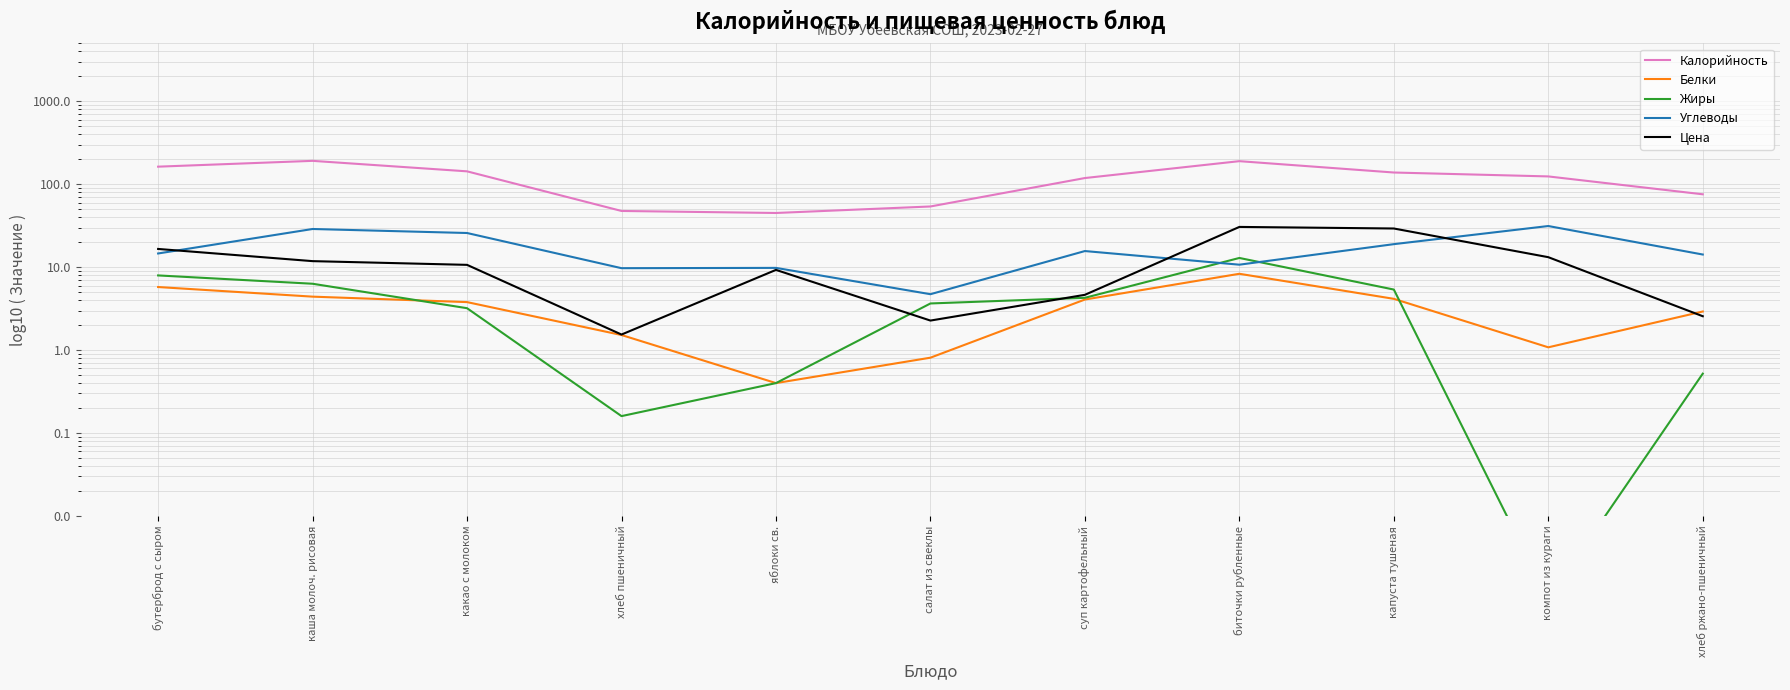

At which label is Цена closest to 16?

бутерброд с сыром